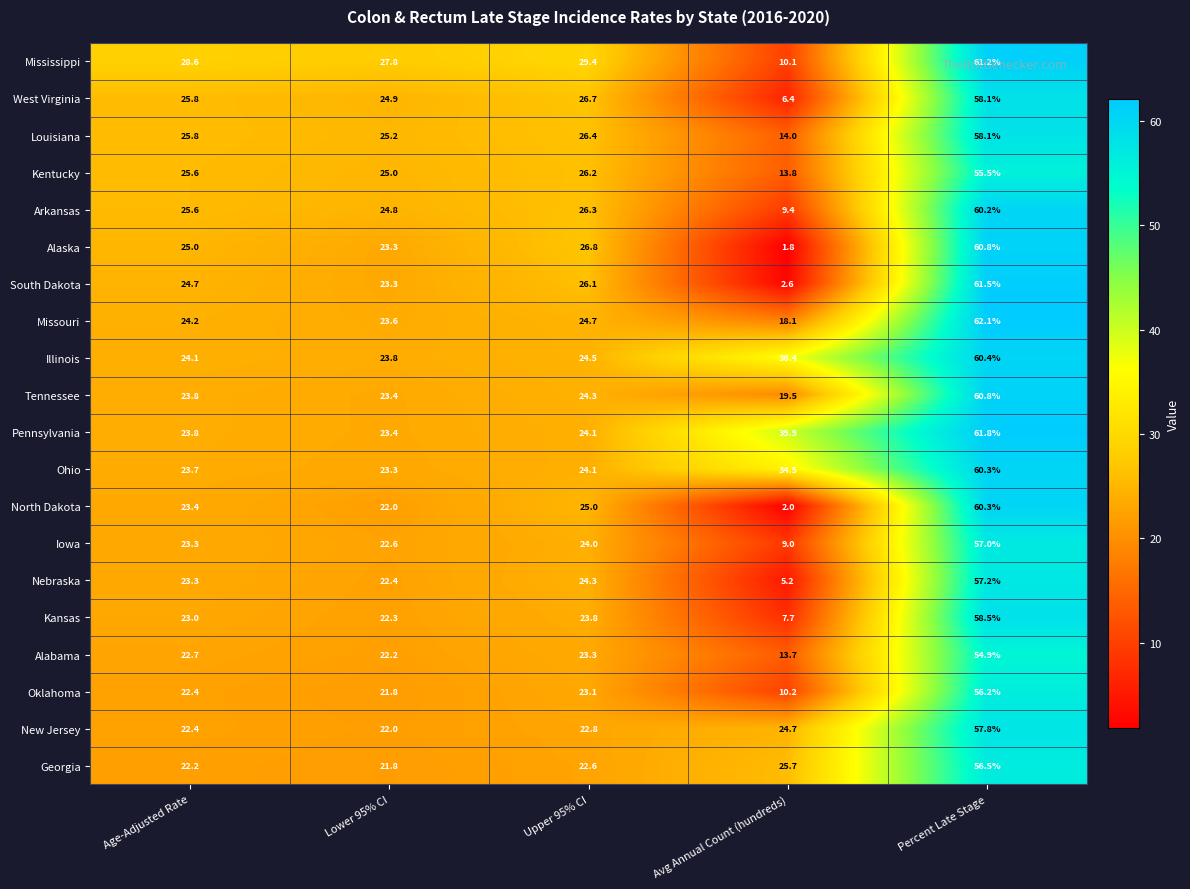

What is the minimum value for Kentucky?

13.8